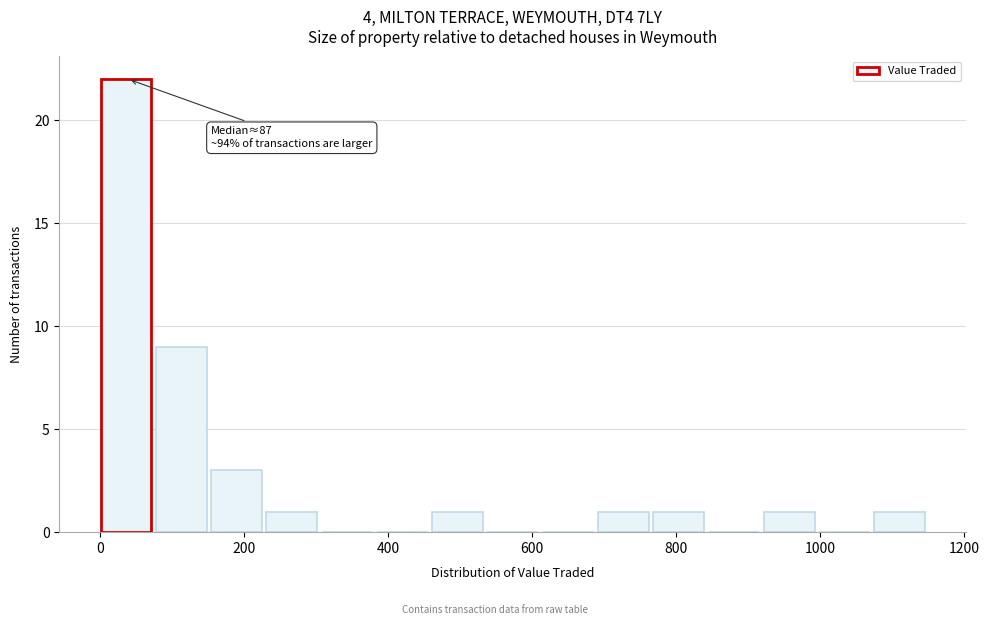

Read against the x-axis, roughly where is the centre of the tallest bar?

40